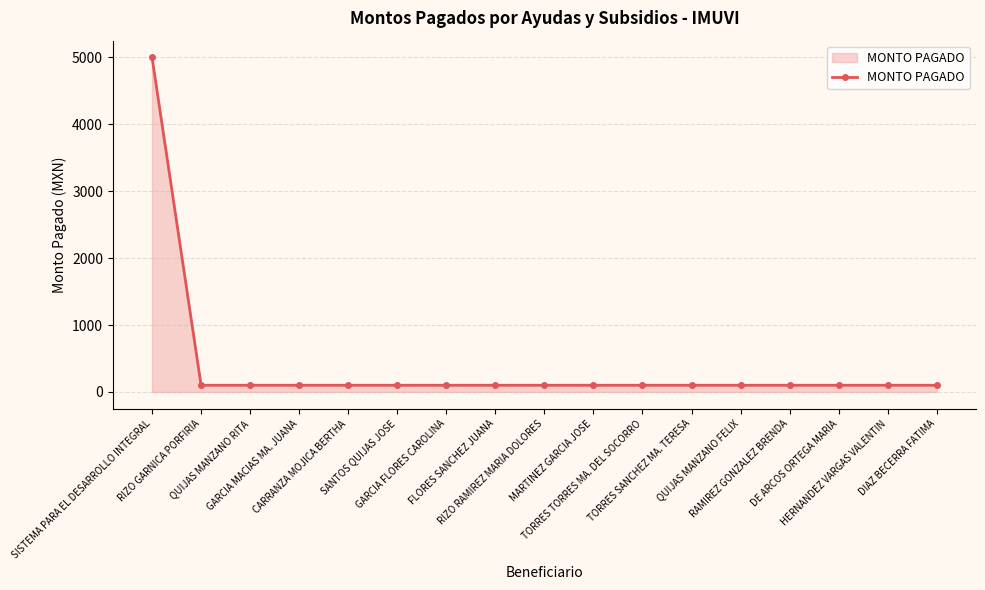

What is the label of the 4th point from the left?

GARCIA MACIAS MA. JUANA